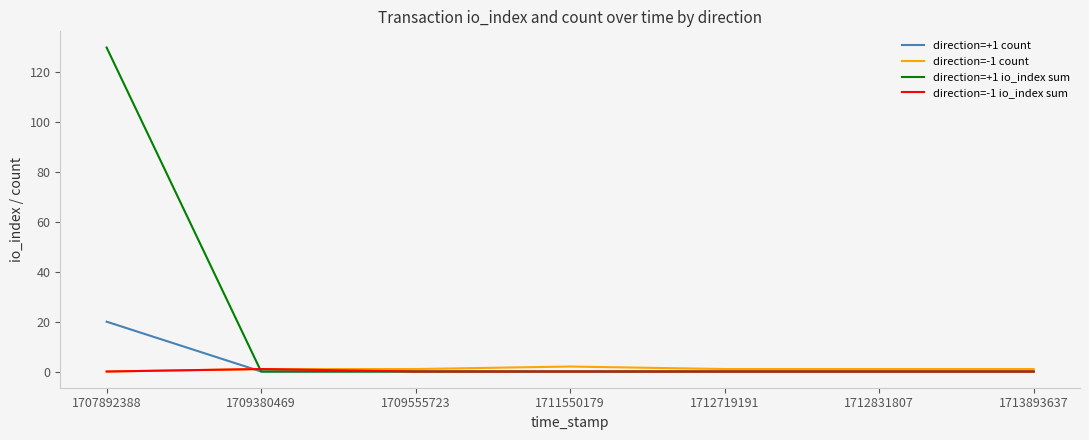

What is the maximum value shown in the chart?

130